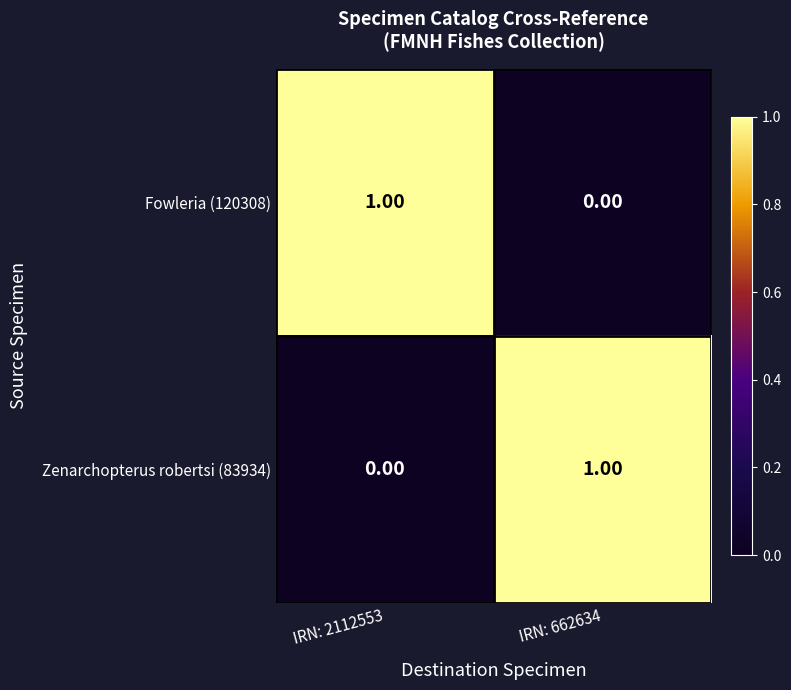

Is the value of Fowleria (120308) at IRN: 2112553 greater than the value of Zenarchopterus robertsi (83934) at IRN: 2112553?

Yes